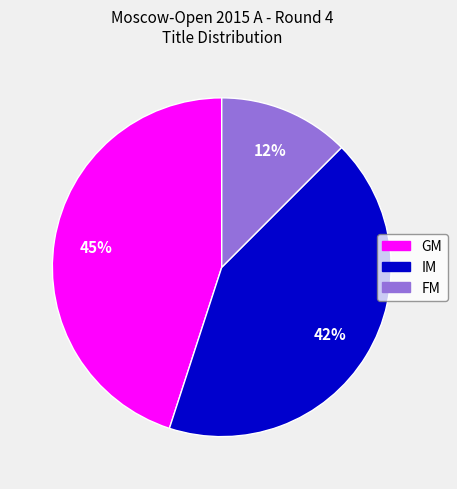

Between IM and FM, which is larger?

IM